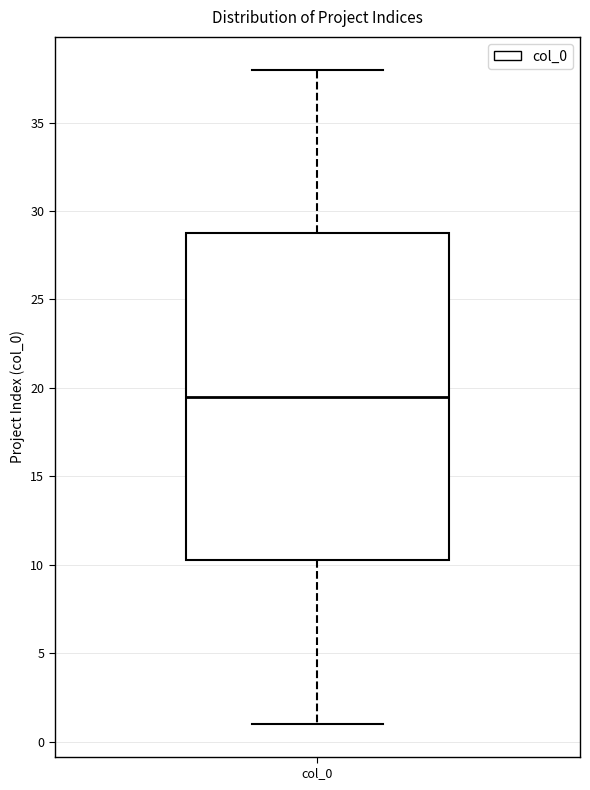

Where is the lower edge of the box for col_0 on the y-axis? The values are not printed on the chart, so give them approximately, as read against the axis.

10.5